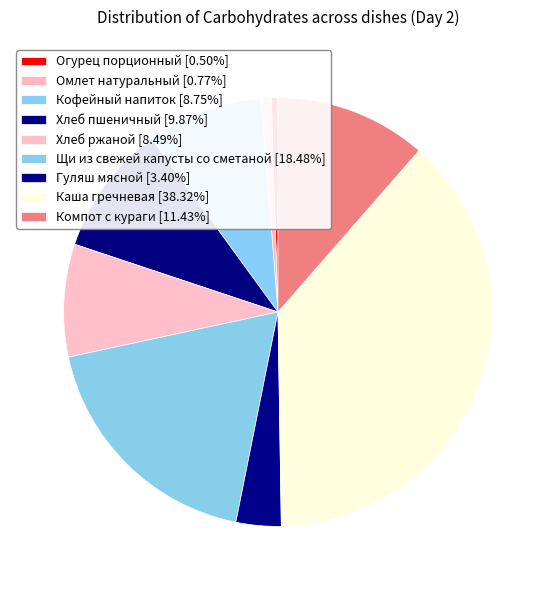

What percentage do Каша гречневая and Хлеб ржаной together represent?

46.8%